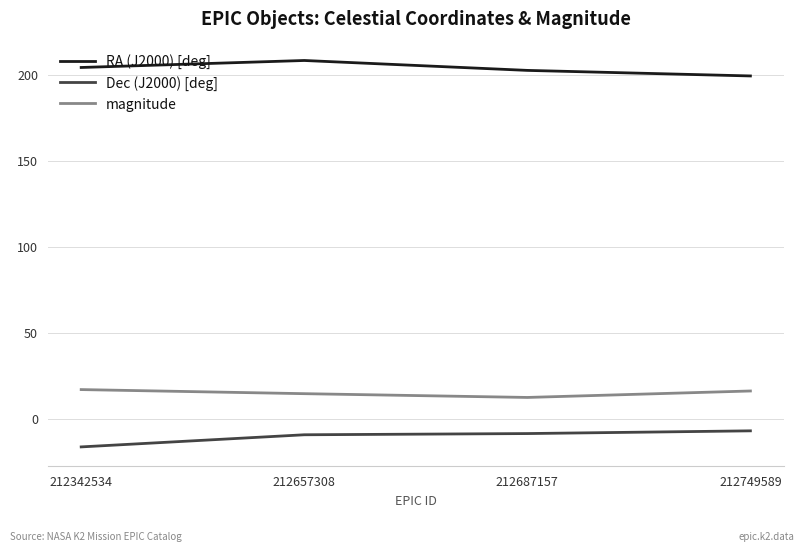

How many values in the Dec (J2000) [deg] series are below -8?

3